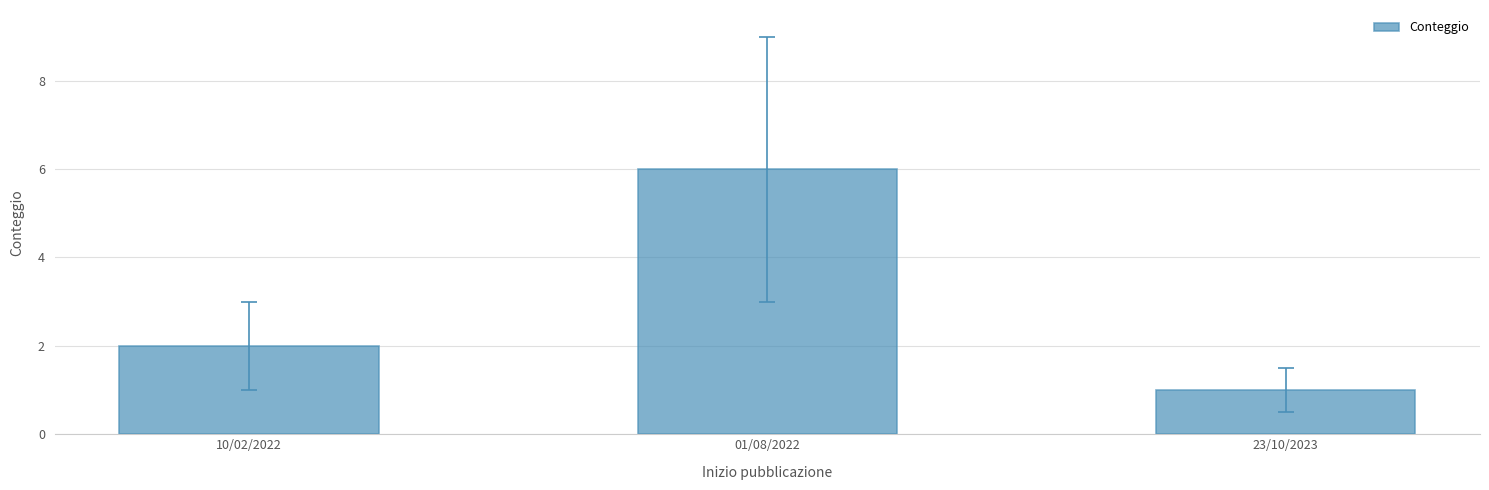

At which label is the value closest to 3?

10/02/2022